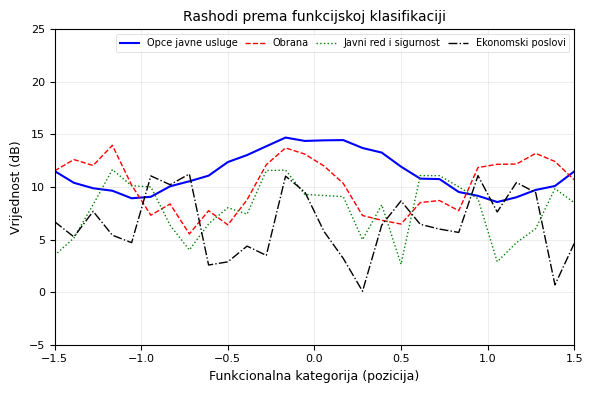

Rank the series by their maximum value, from lowest to highest.

Ekonomski poslovi, Javni red i sigurnost, Obrana, Opce javne usluge